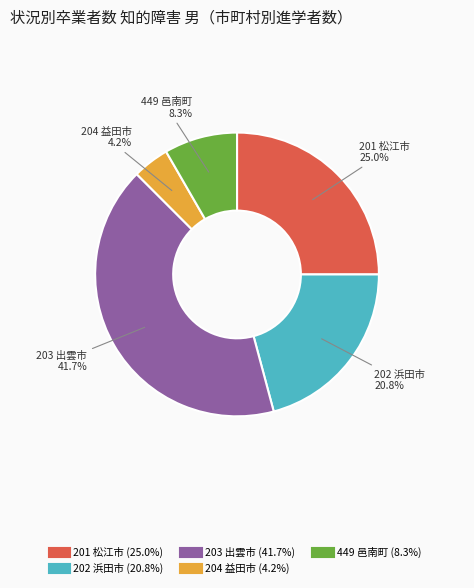

Is there a majority slice in this chart?

No